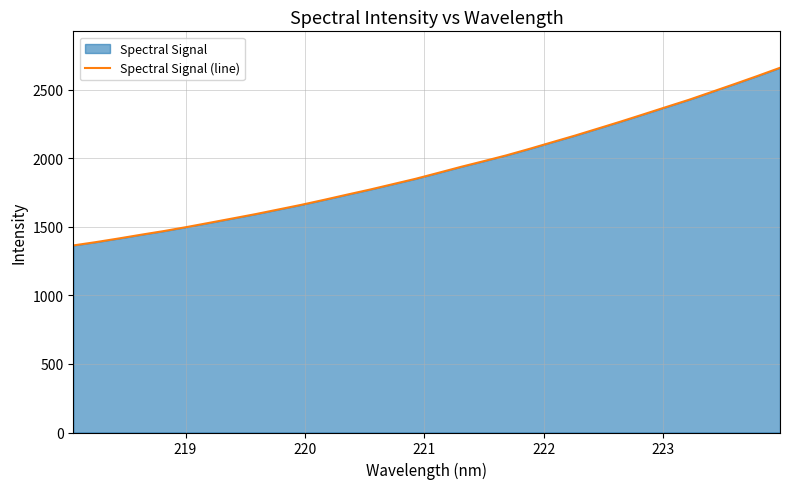

What is the greatest value displayed?

2659.1